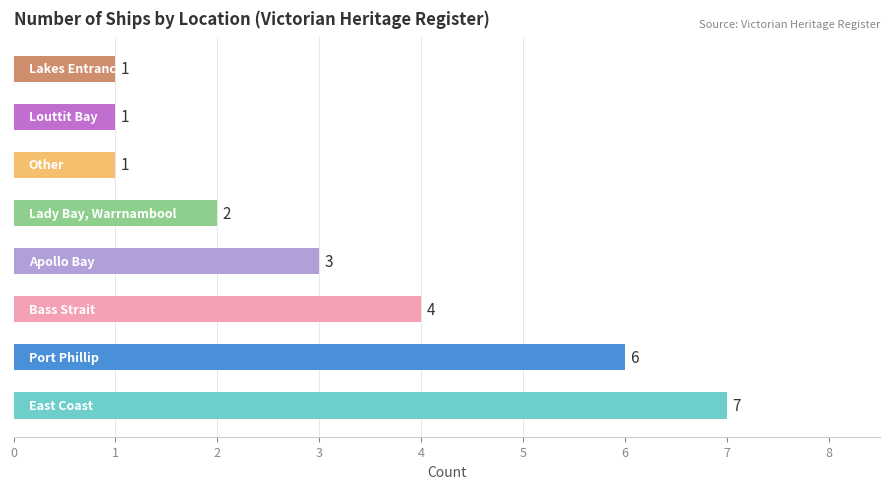

What is the difference between the maximum and second lowest values?

6